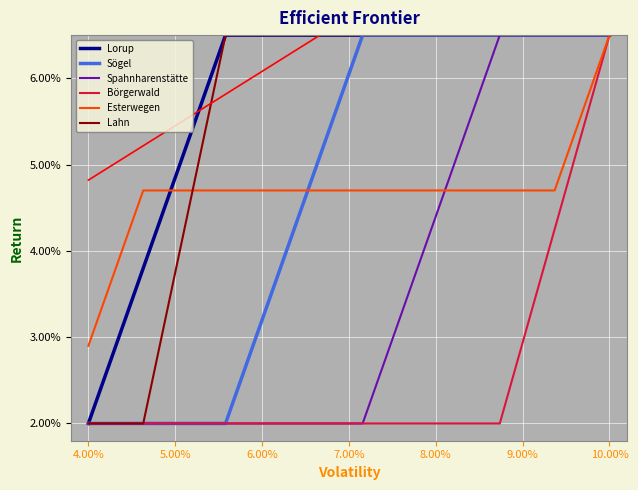

True or false: Lorup and Sögel intersect in this chart.

False